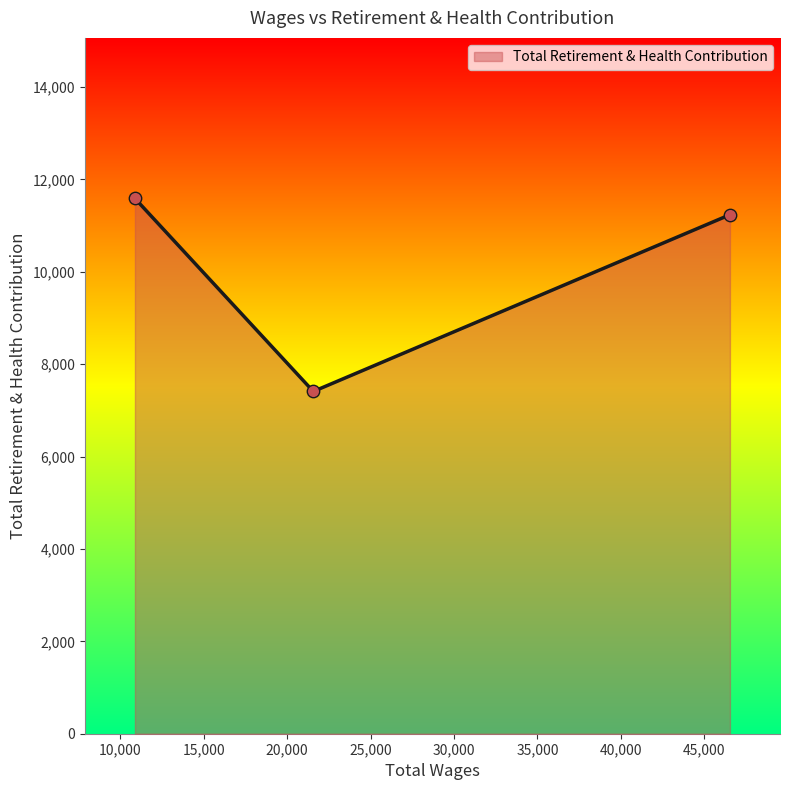

What is the smallest value displayed?

7410